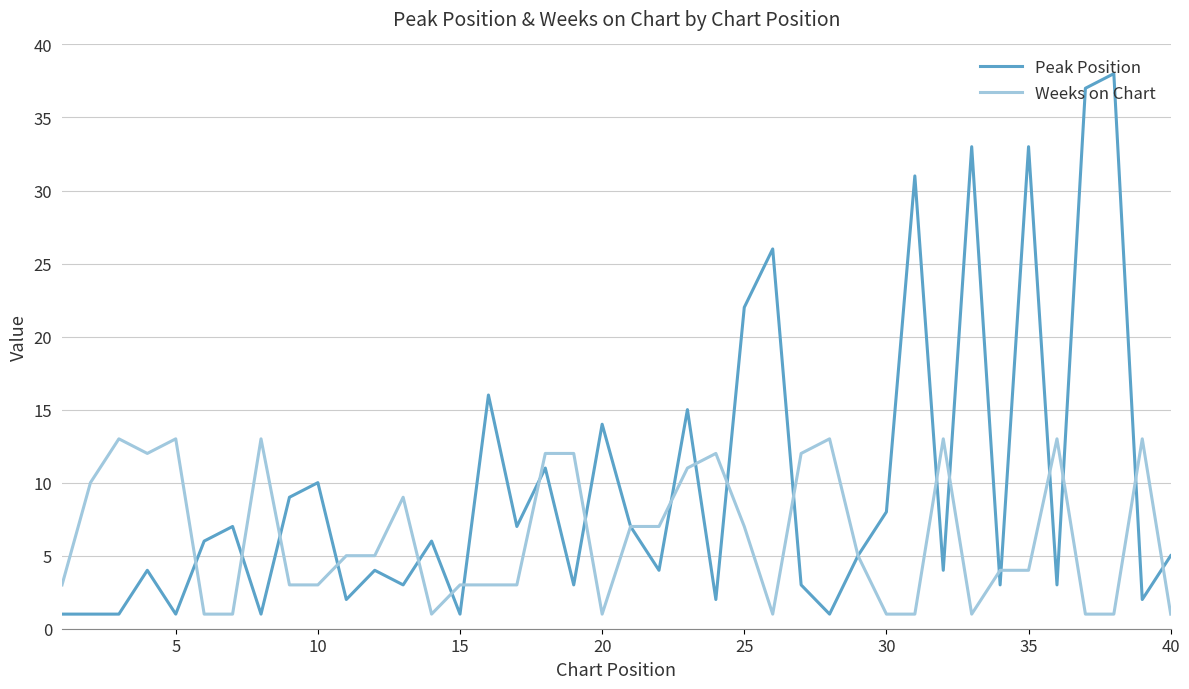

Which series has the largest total across all categories?

Peak Position